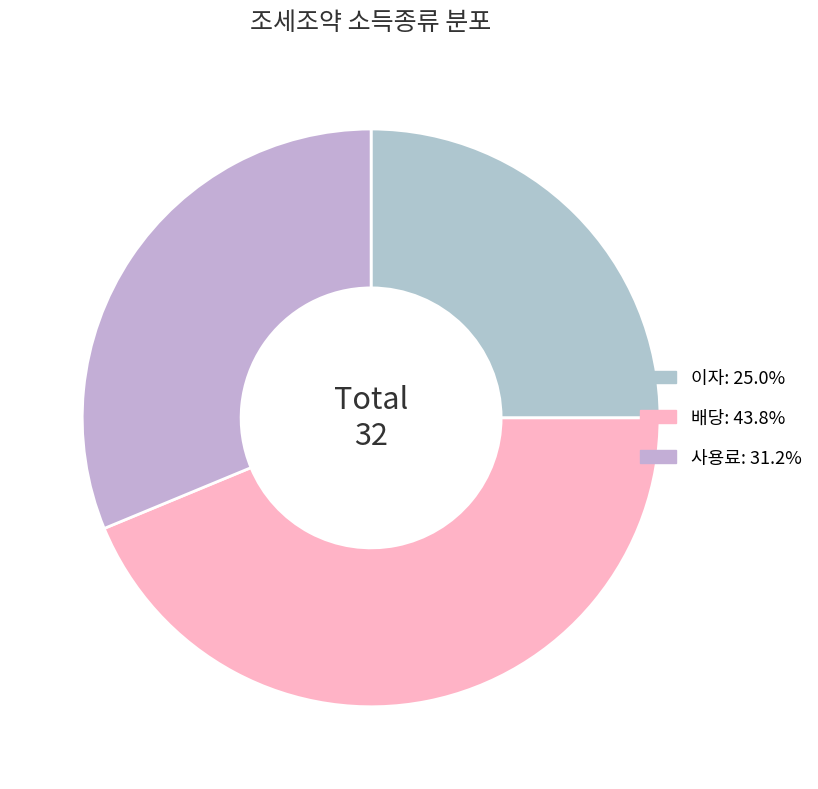

Is there a majority slice in this chart?

No